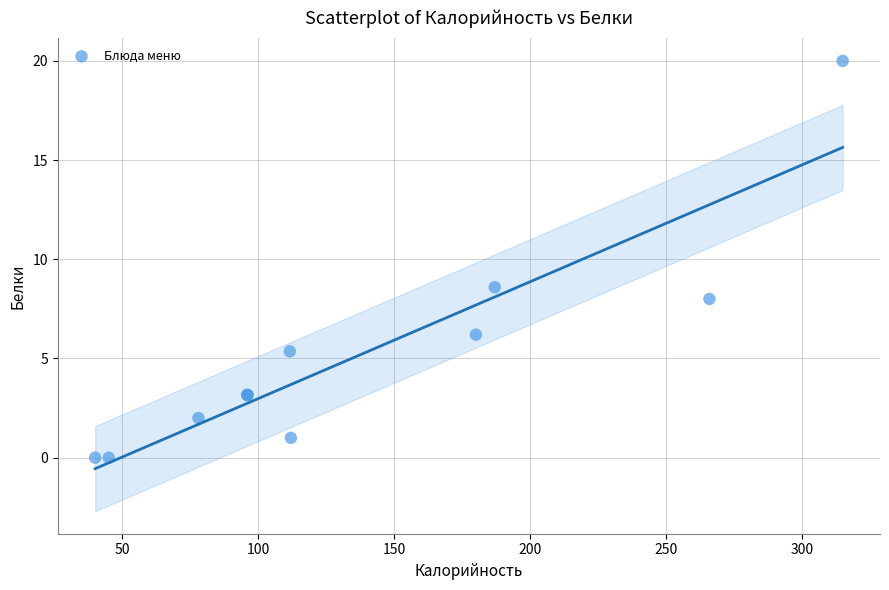

What Y value in the scatter plot is closest to 10?

8.6